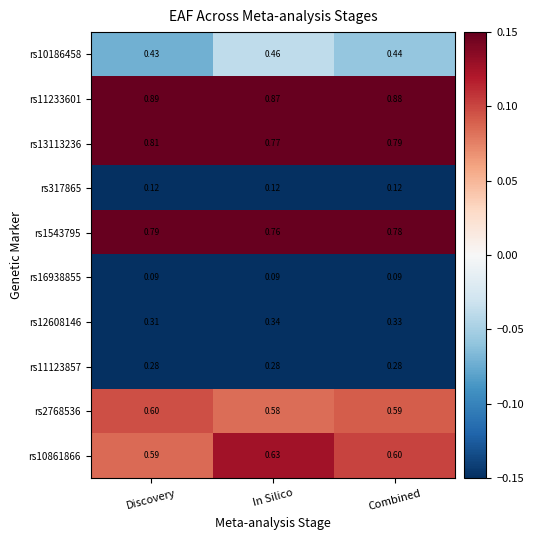

Rank the categories by rs10861866 value from highest to lowest.

In Silico, Combined, Discovery